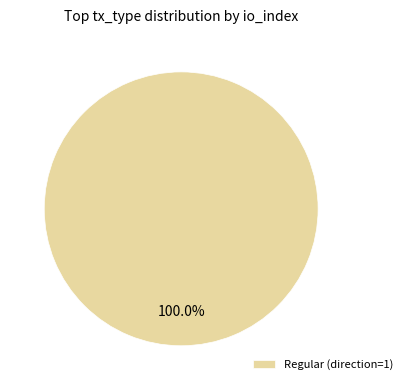

Rank the categories by value from highest to lowest.

Regular (direction=1)